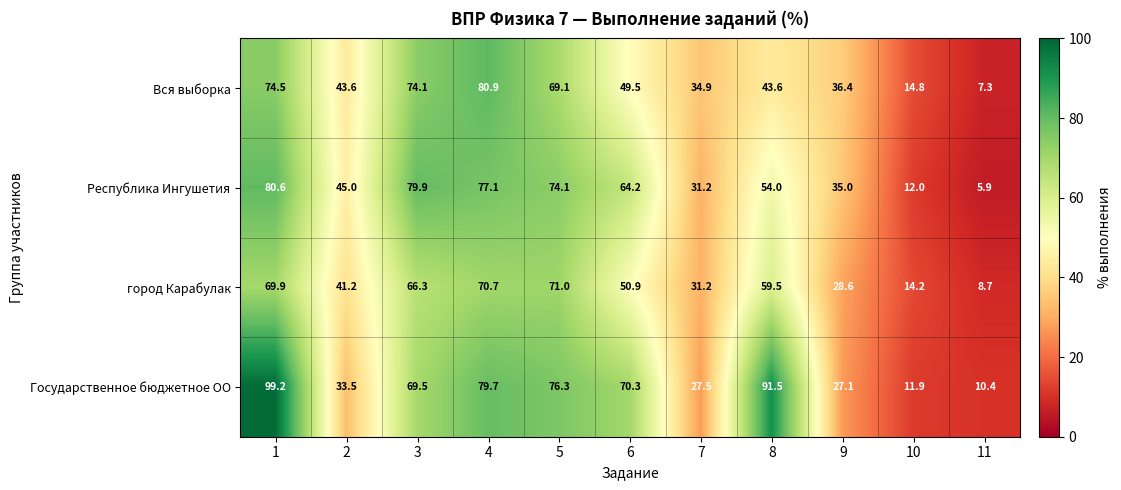

Rank the series by their maximum value, from highest to lowest.

Государственное бюджетное ОО, Вся выборка, Республика Ингушетия, город Карабулак